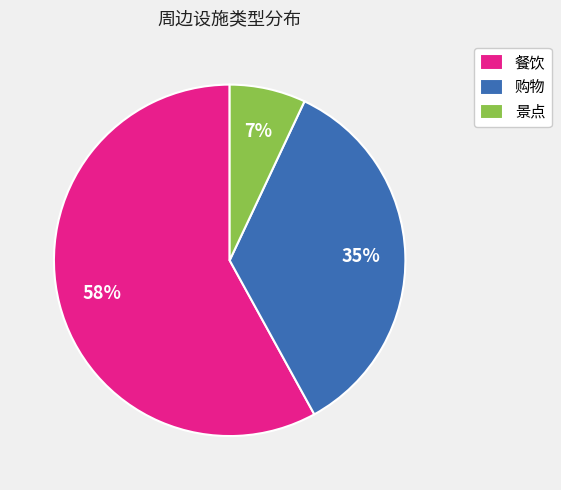

Which category has the biggest portion of the pie?

餐饮